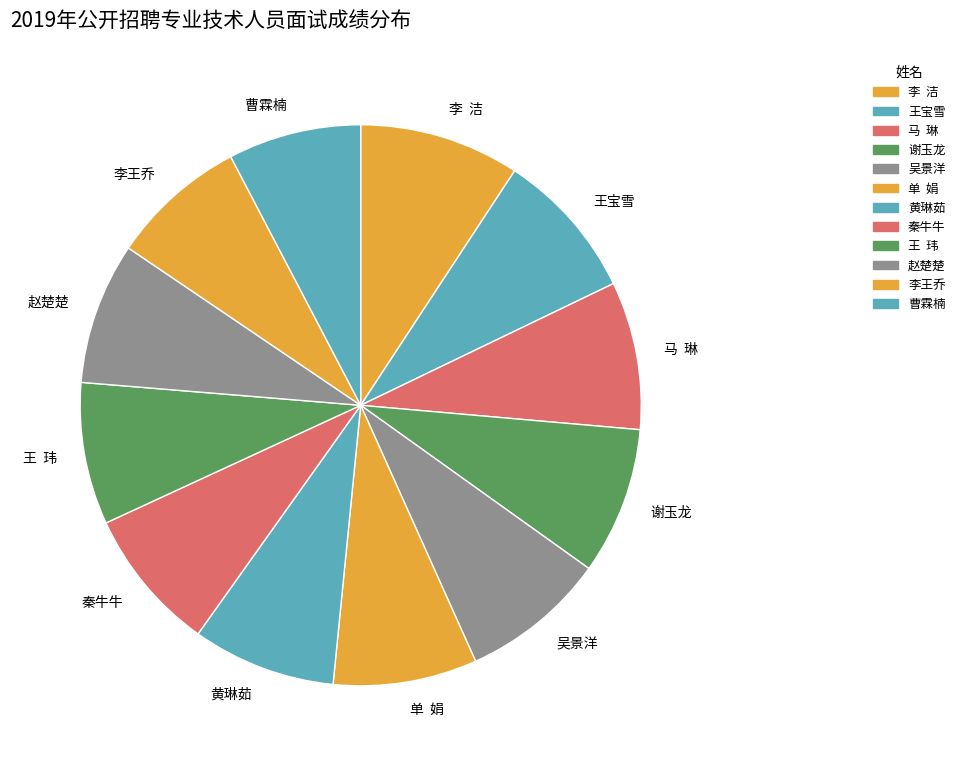

Which slice is the largest?

李 洁